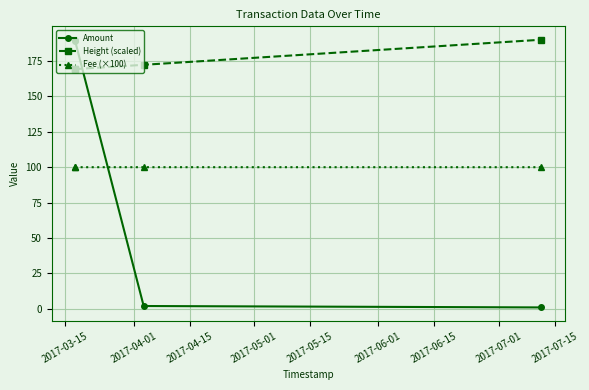

Which series has the largest range (max minus min)?

Amount